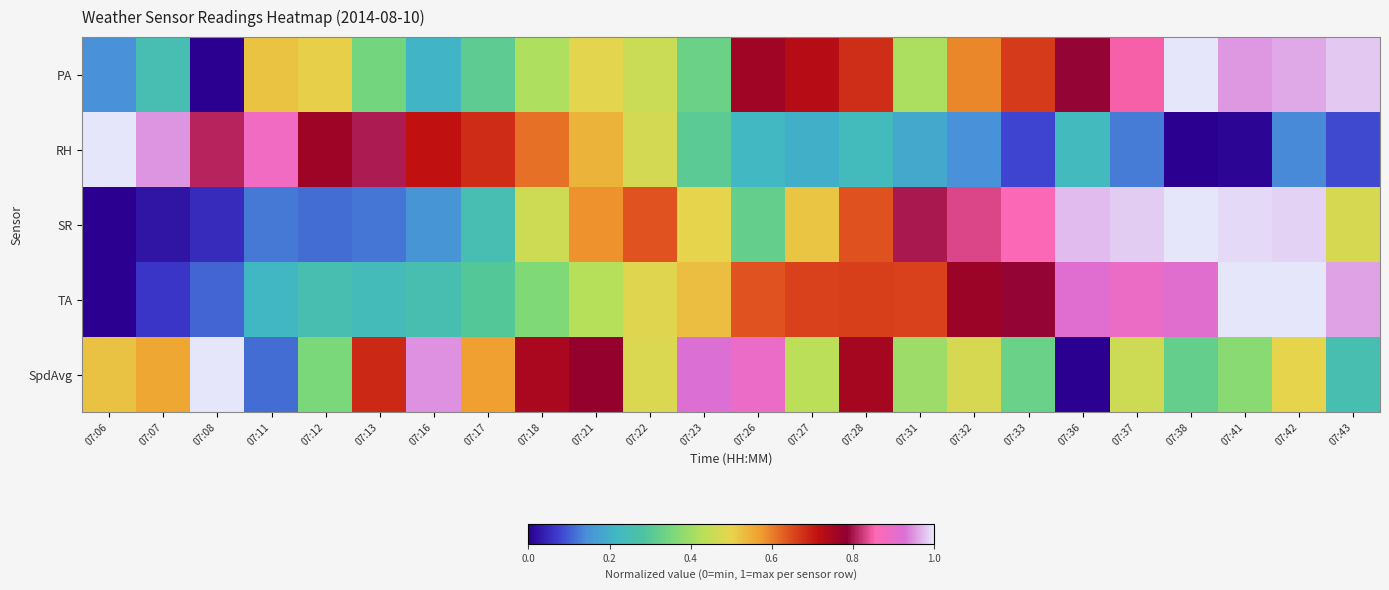

Which series has the largest total across all categories?

PA